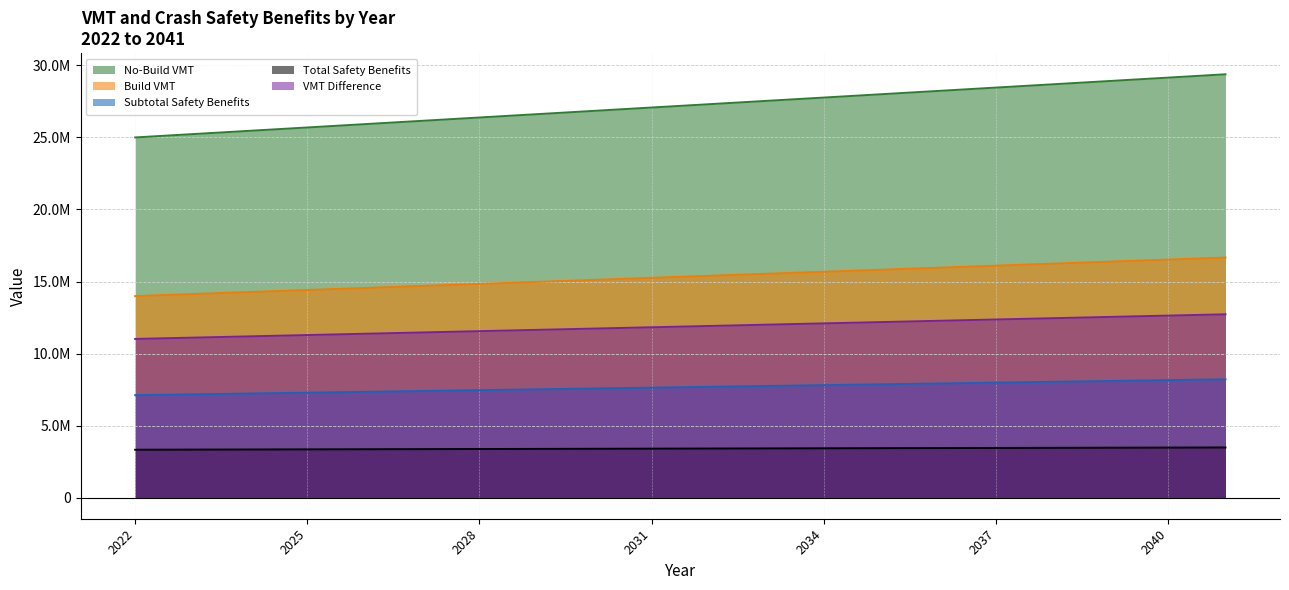

Is it true that Total Safety Benefits equals 6569345.3 at 2032?

False